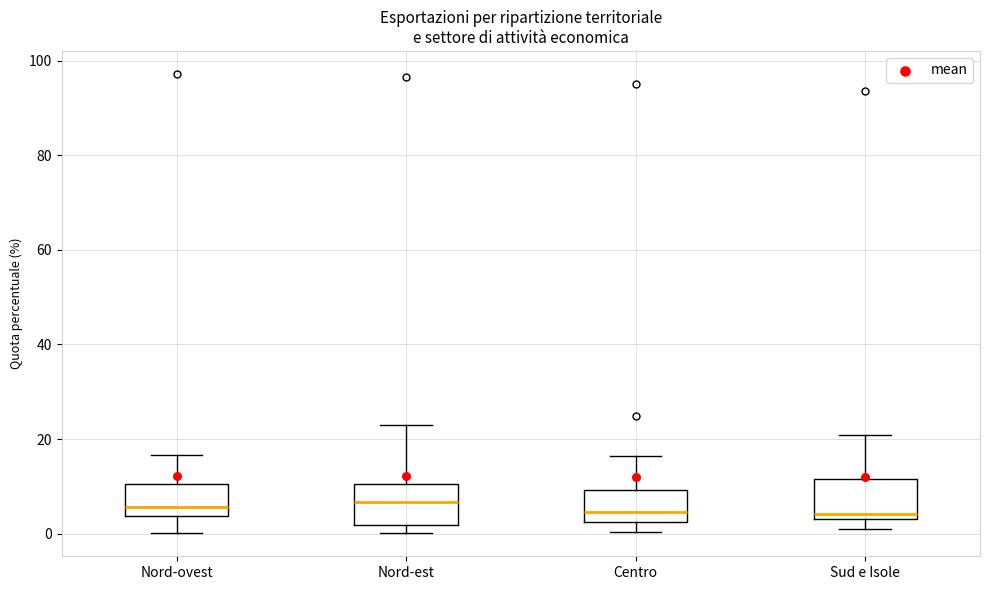

Where does the upper whisker of the box for Nord-est end on the y-axis? The values are not printed on the chart, so give them approximately, as read against the axis.

22